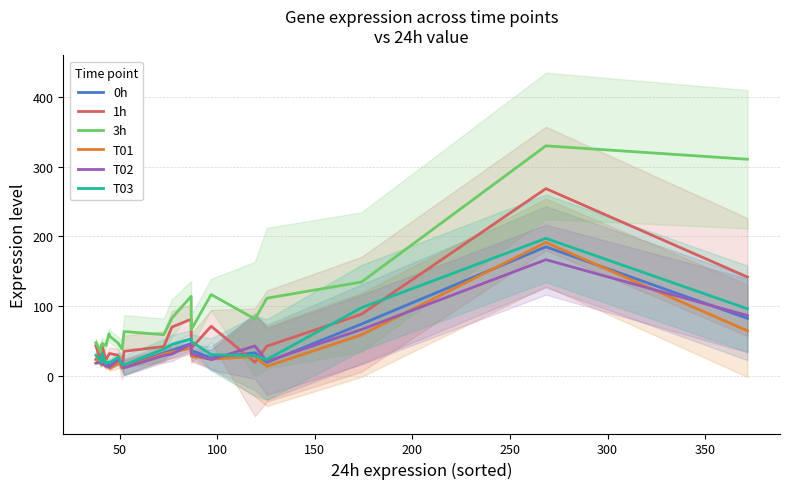

True or false: 3h and T03 cross at least once.

False